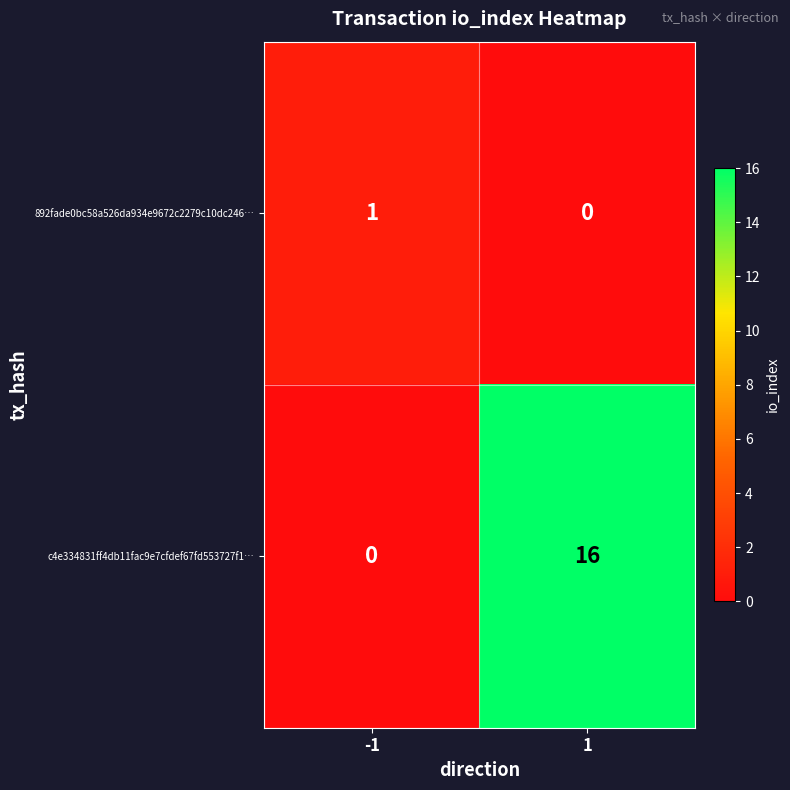

Reading left to right, extract all data points from this chart.

892fade0bc58a526da934e9672c2279c10dc246…: 1	0
c4e334831ff4db11fac9e7cfdef67fd553727f1…: 0	16